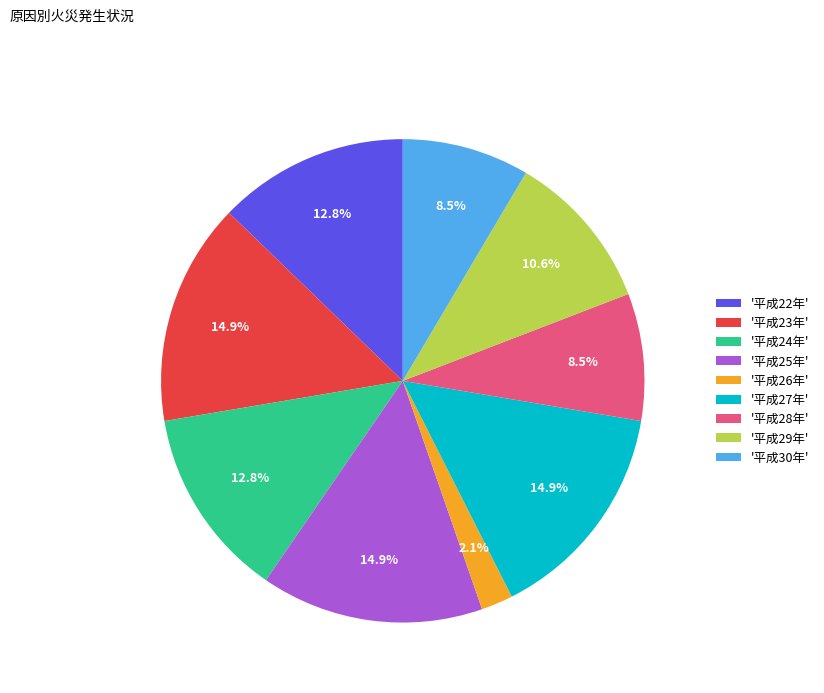

What is the smallest slice in the pie chart?

'平成26年'